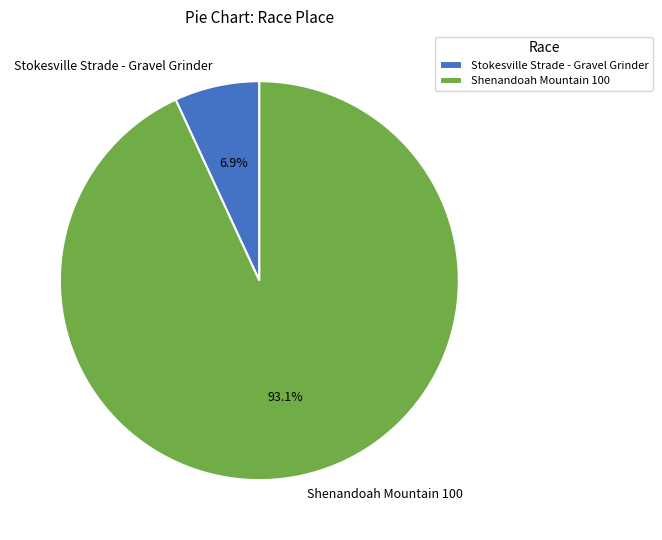

The Stokesville Strade - Gravel Grinder slice represents 7% of the pie. True or false?

True